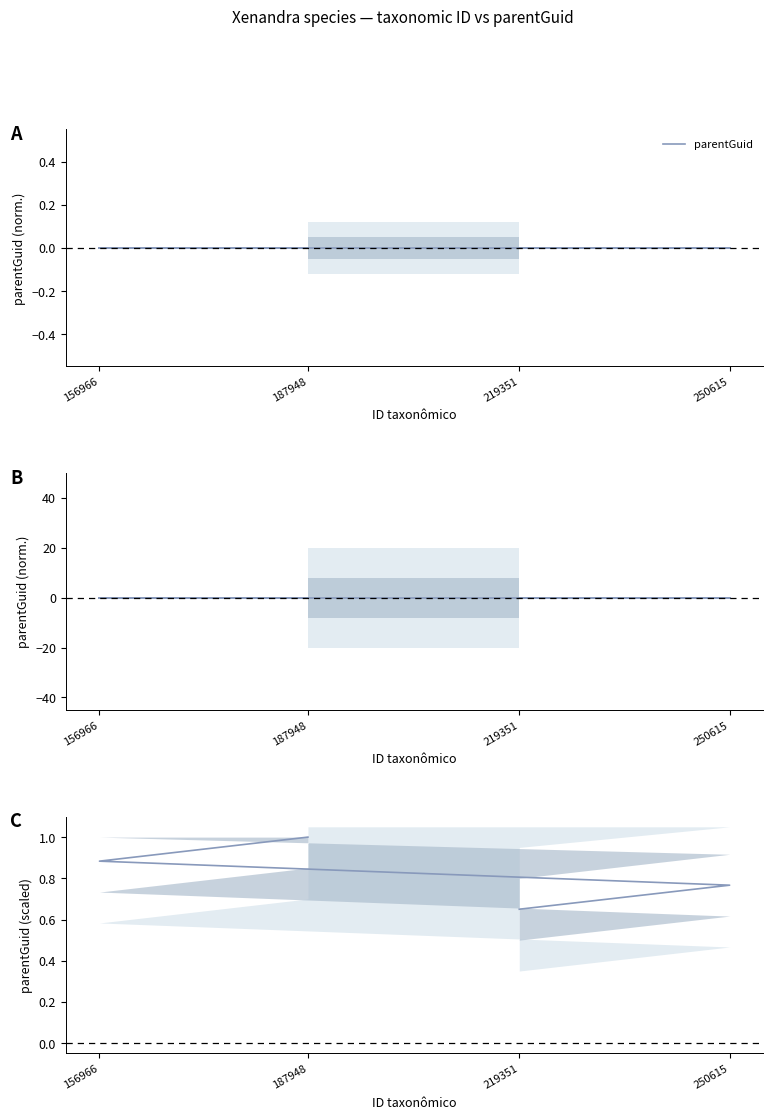

The chart shows a value of 0.8 at 250615. True or false?

True